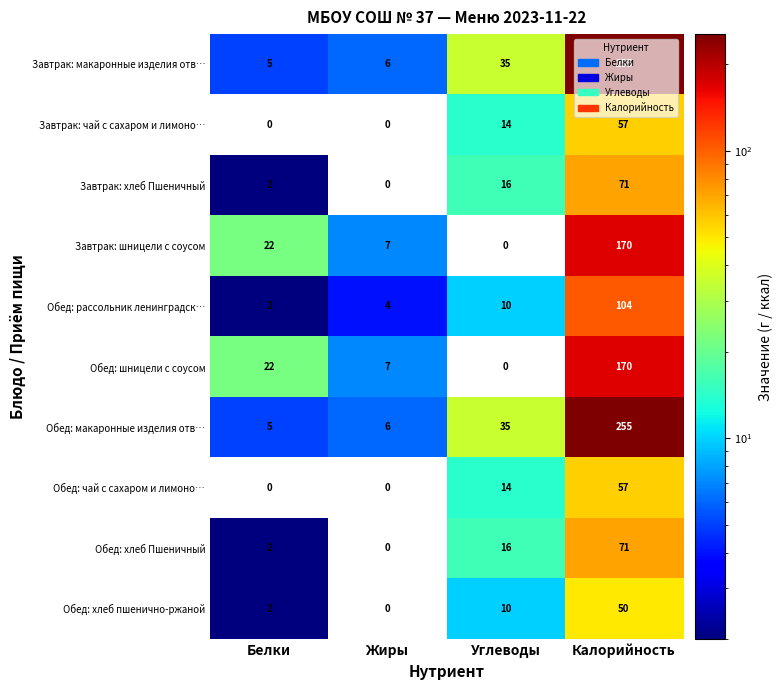

Rank the categories by Обед: макаронные изделия отв… value from lowest to highest.

Белки, Жиры, Углеводы, Калорийность